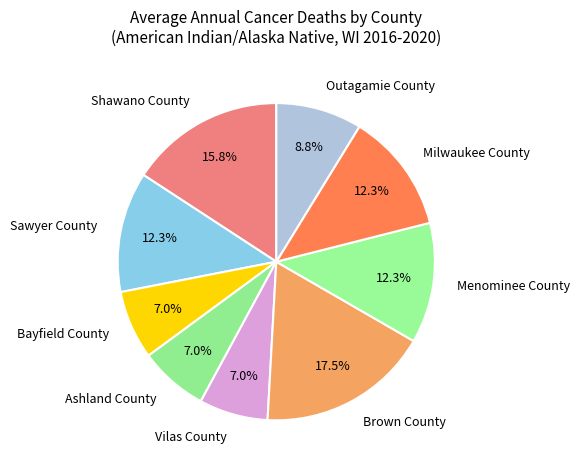

Does any single category account for the majority?

No